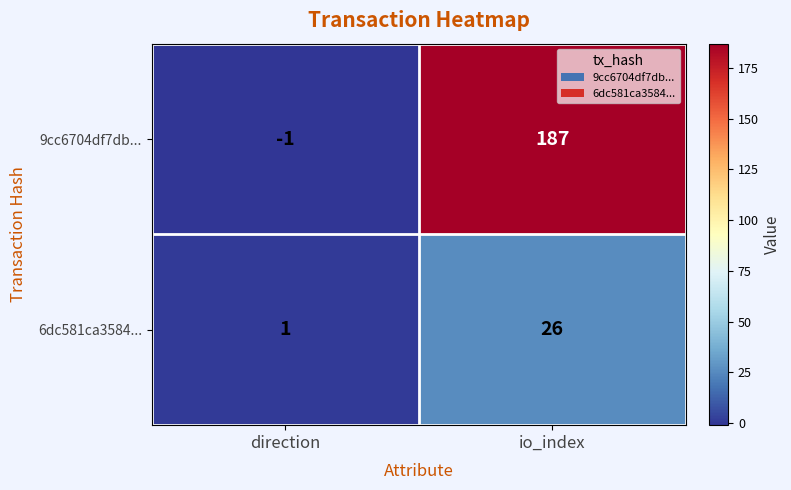

What is the total value across all series at io_index?

213